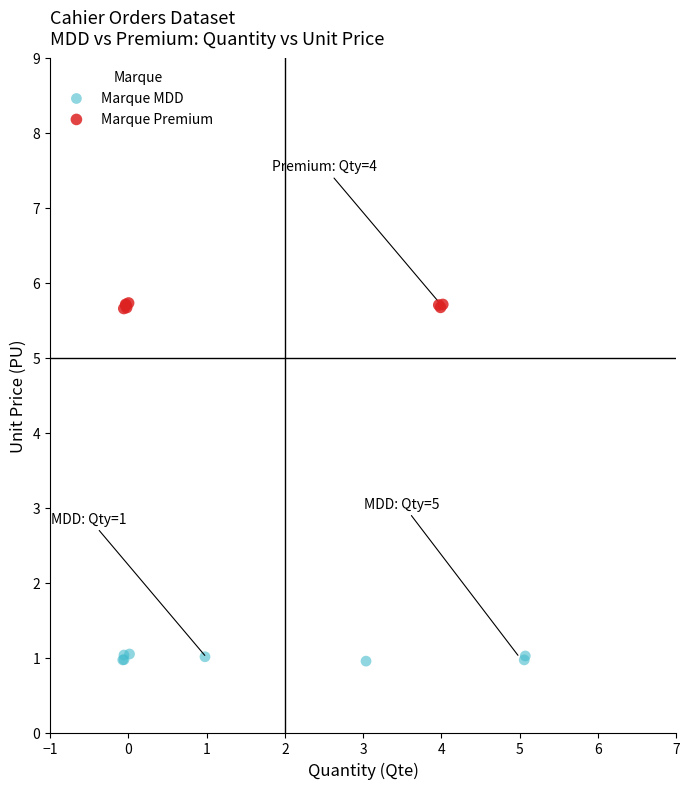

Which series has the largest Y range (max minus min)?

Marque MDD